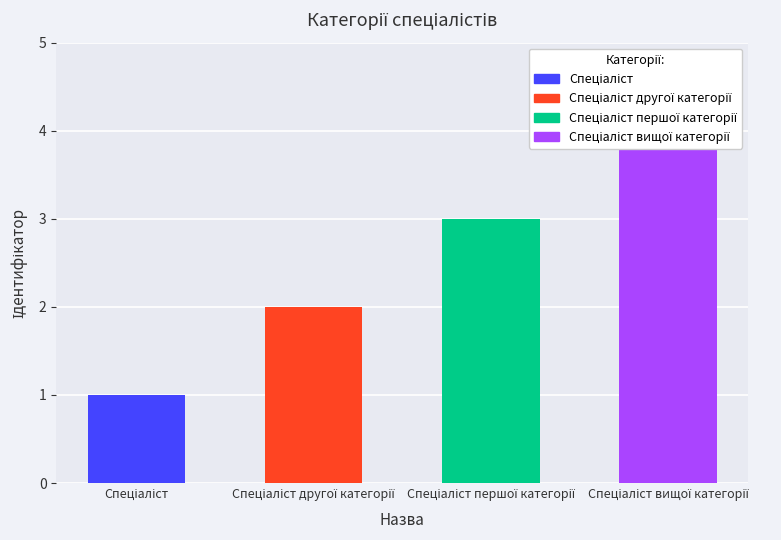

What is the ratio of the value at Спеціаліст to the value at Спеціаліст першої категорії?

0.3